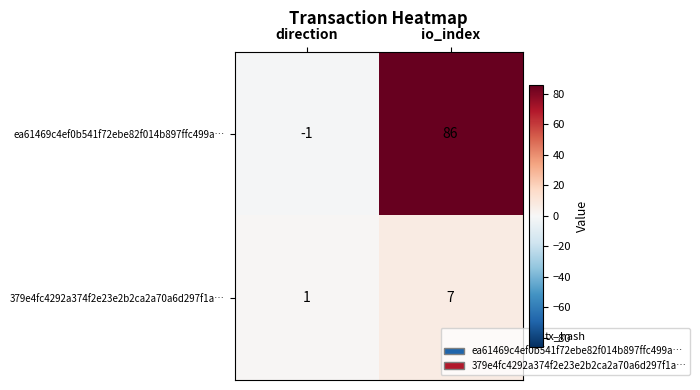

What is the difference between the highest and lowest values at direction?

2